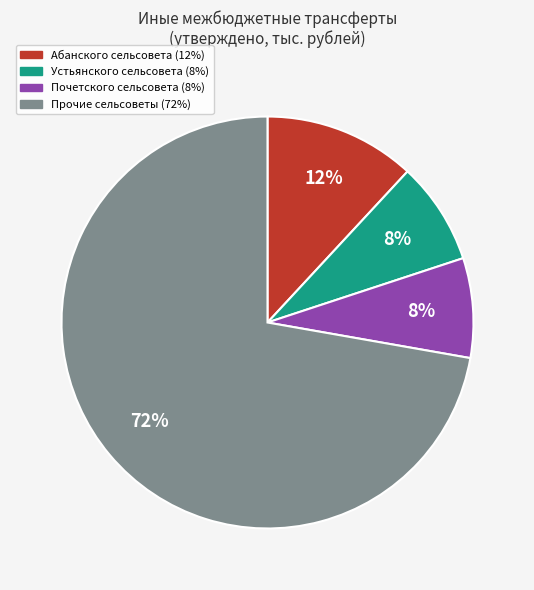

Does any single category account for the majority?

Yes